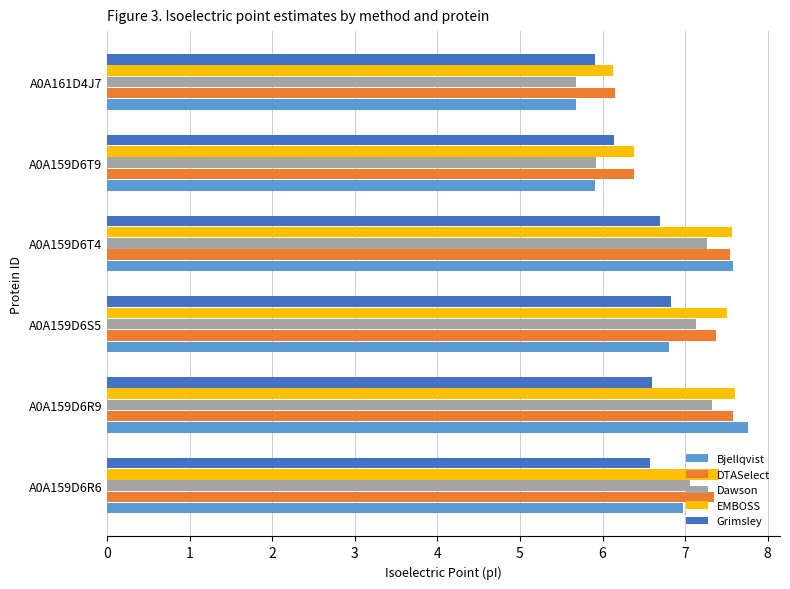

Which category has the lowest value in the Bjellqvist series?

A0A161D4J7